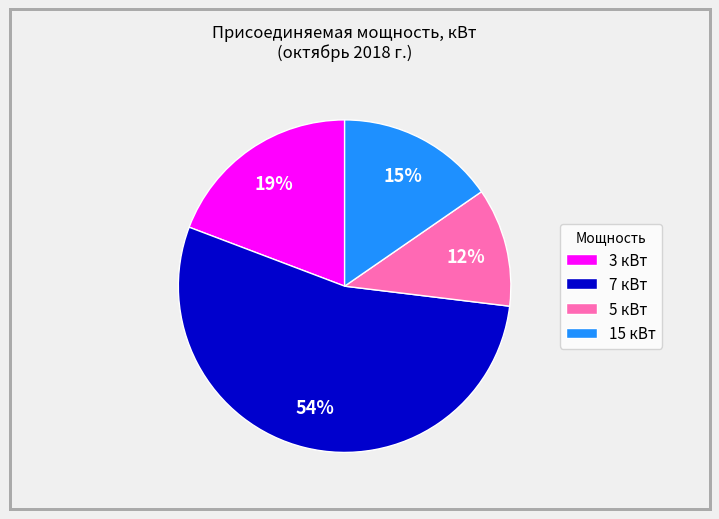

To the nearest percent, what is the difference between the largest and smallest slice percentages?

42%